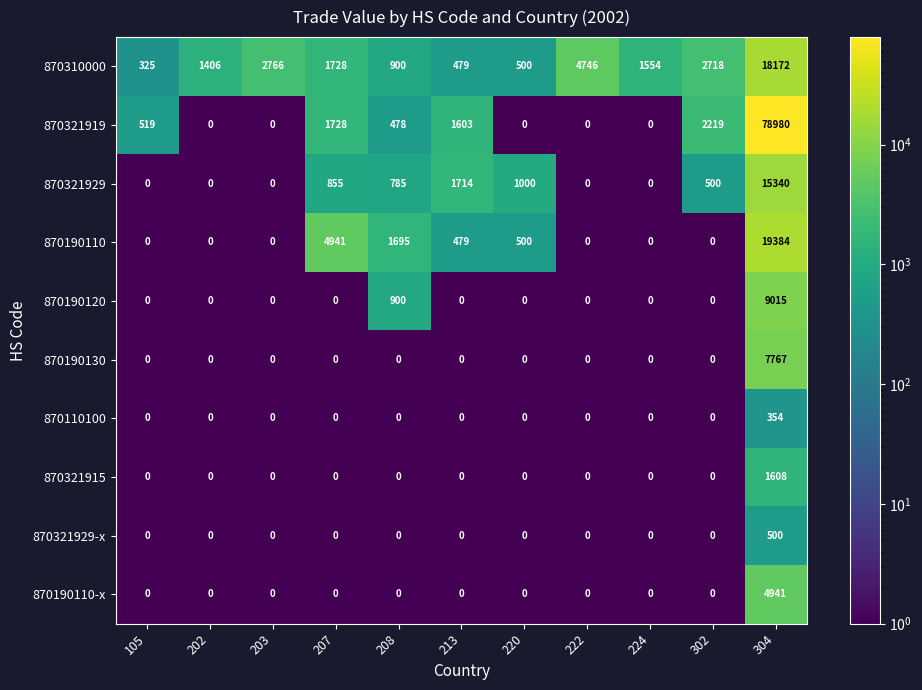

What is the difference between the highest and lowest values at 302?

2718